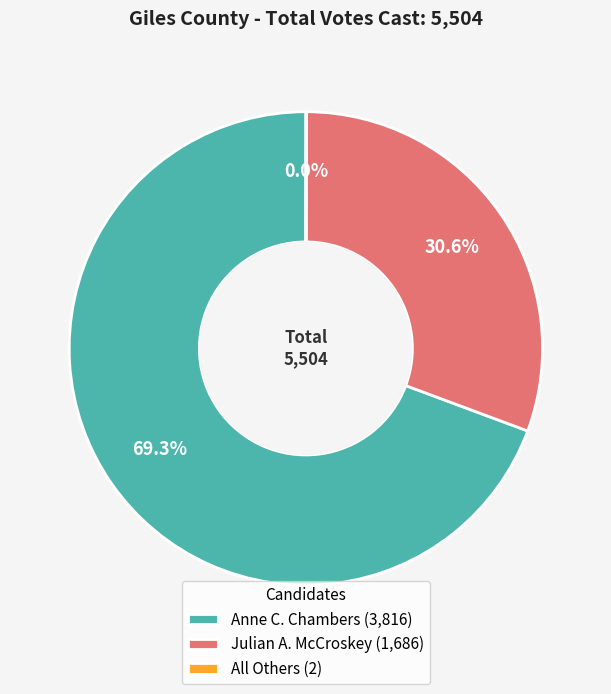

What is the largest slice in the pie chart?

Anne C. Chambers